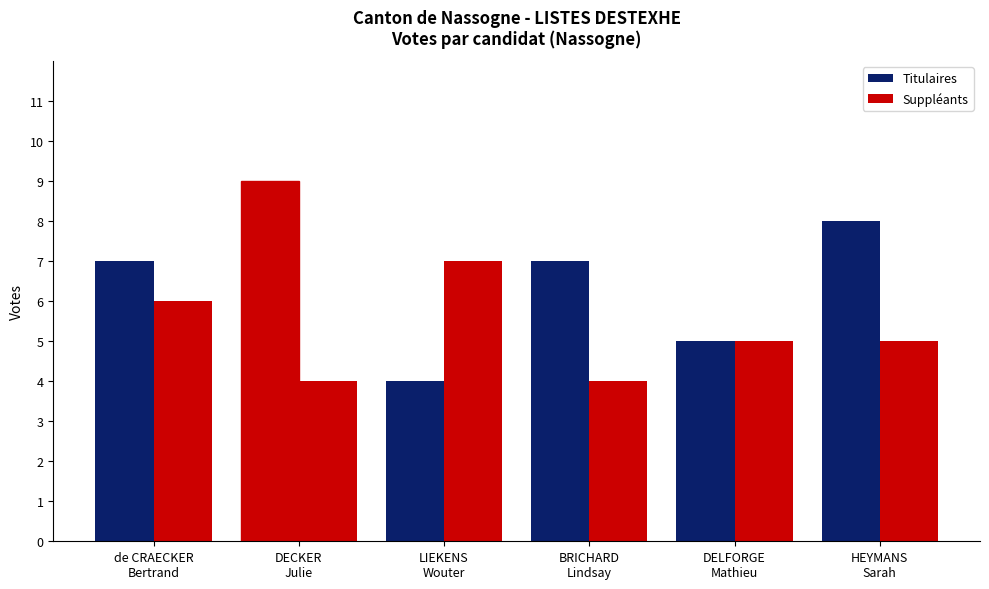

Are the bars grouped side by side (vs. stacked)?

Yes